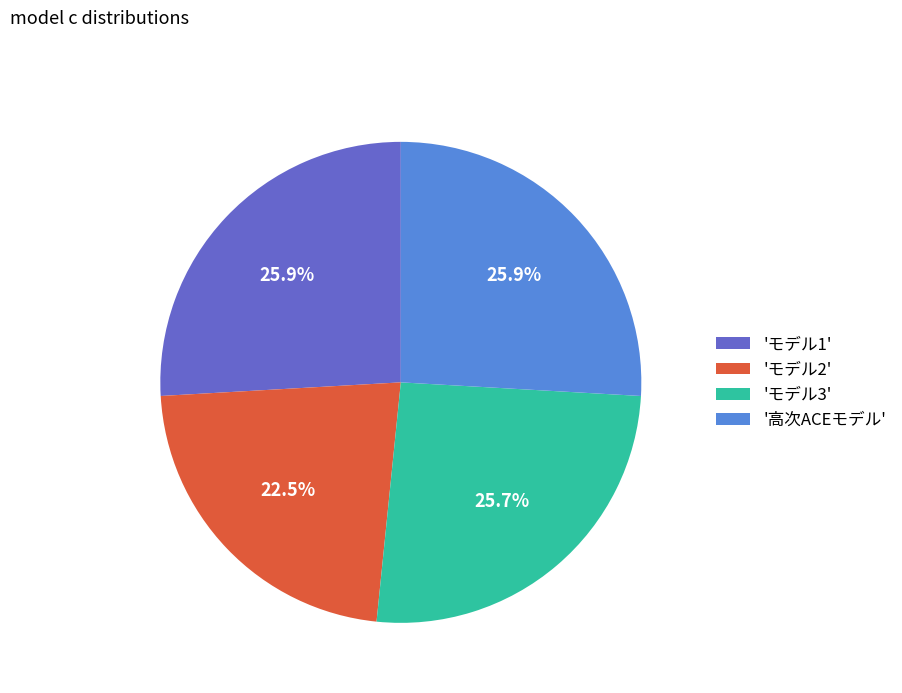

Which slice is the smallest?

'モデル2'